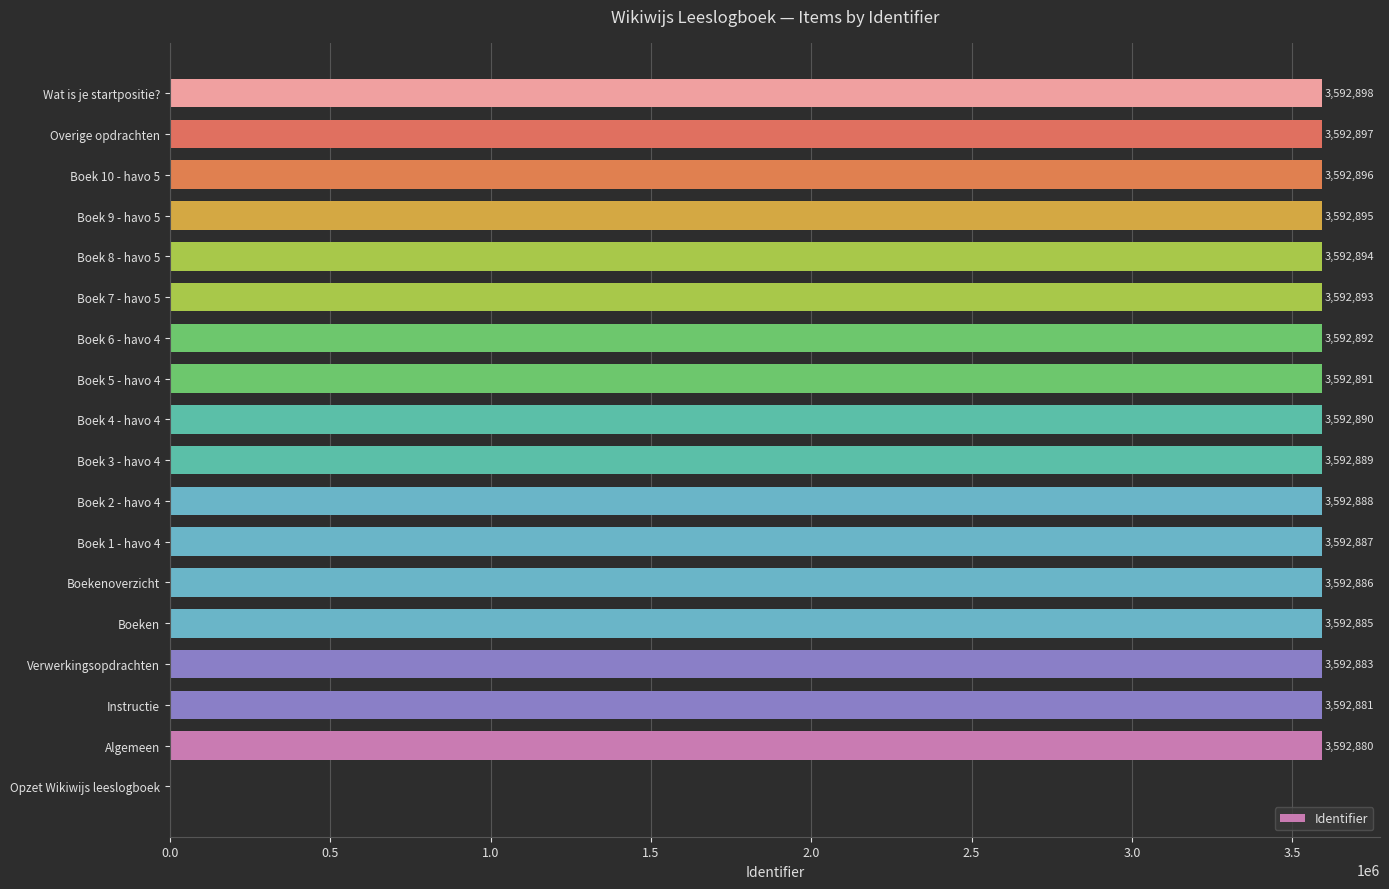

Reading top to bottom, list all the values displayed in this chart.

Wat is je startpositie?=3592898	Overige opdrachten=3592897	Boek 10 - havo 5=3592896	Boek 9 - havo 5=3592895	Boek 8 - havo 5=3592894	Boek 7 - havo 5=3592893	Boek 6 - havo 4=3592892	Boek 5 - havo 4=3592891	Boek 4 - havo 4=3592890	Boek 3 - havo 4=3592889	Boek 2 - havo 4=3592888	Boek 1 - havo 4=3592887	Boekenoverzicht=3592886	Boeken=3592885	Verwerkingsopdrachten=3592883	Instructie=3592881	Algemeen=3592880	Opzet Wikiwijs leeslogboek=0